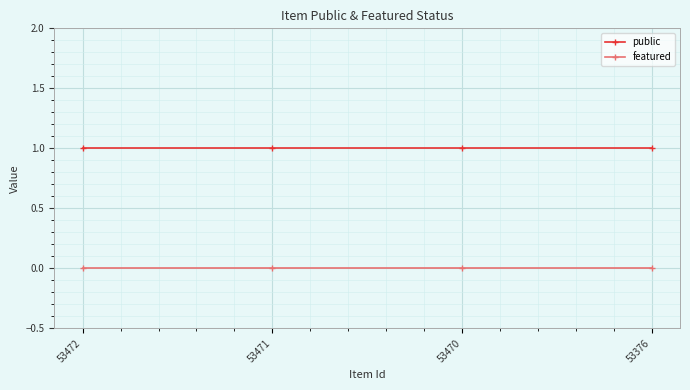

True or false: featured has a value of 0 at 53376.

True